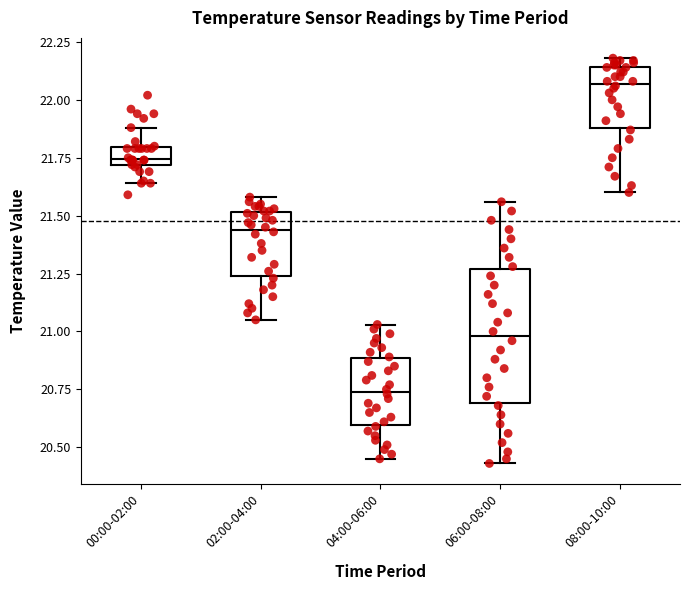

Which box has the lowest median line?

04:00-06:00